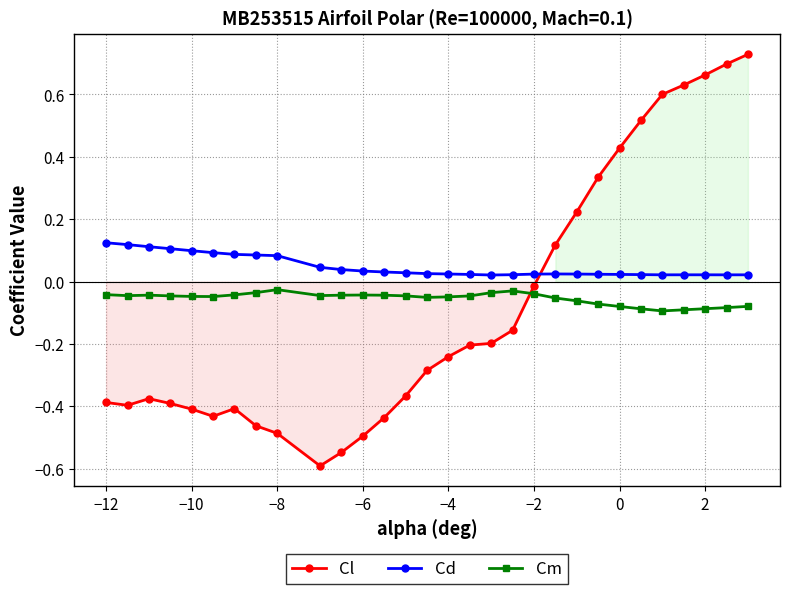

Which series has the largest range (max minus min)?

Cl